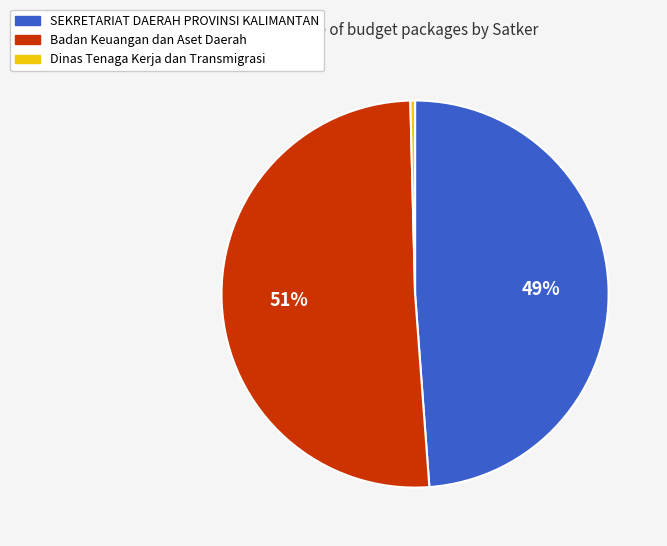

How many slices are in this pie chart?

3